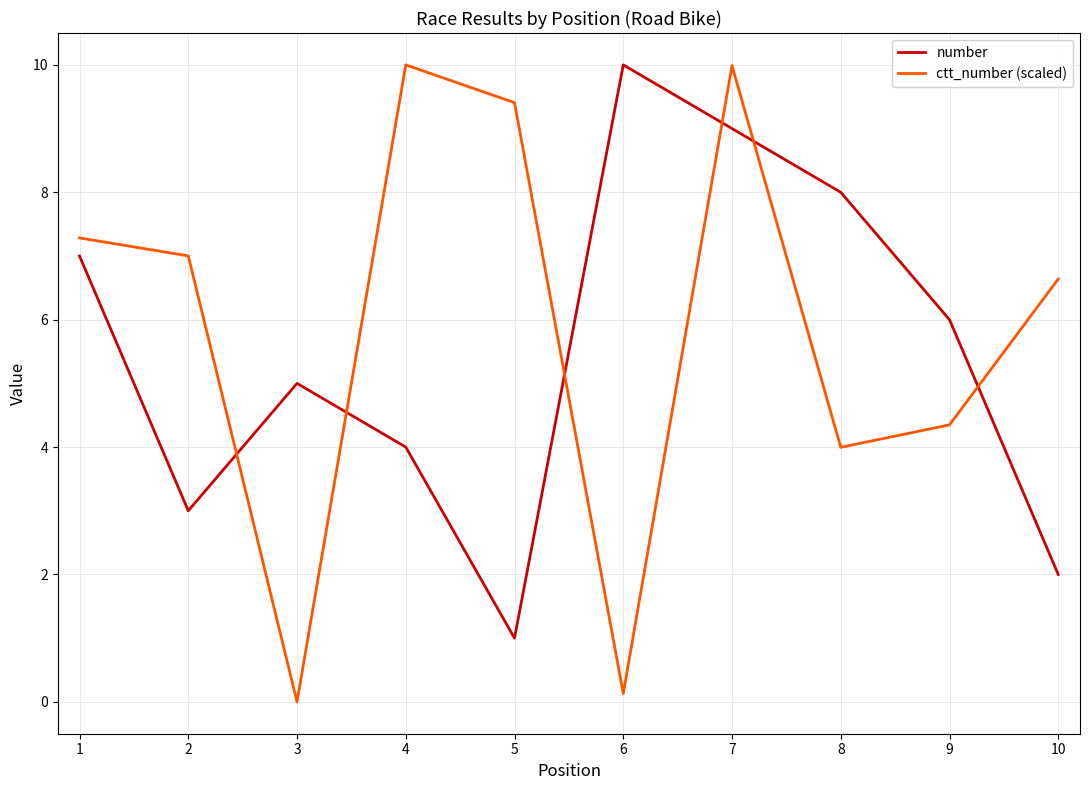

Which category has the lowest value across all series?

3